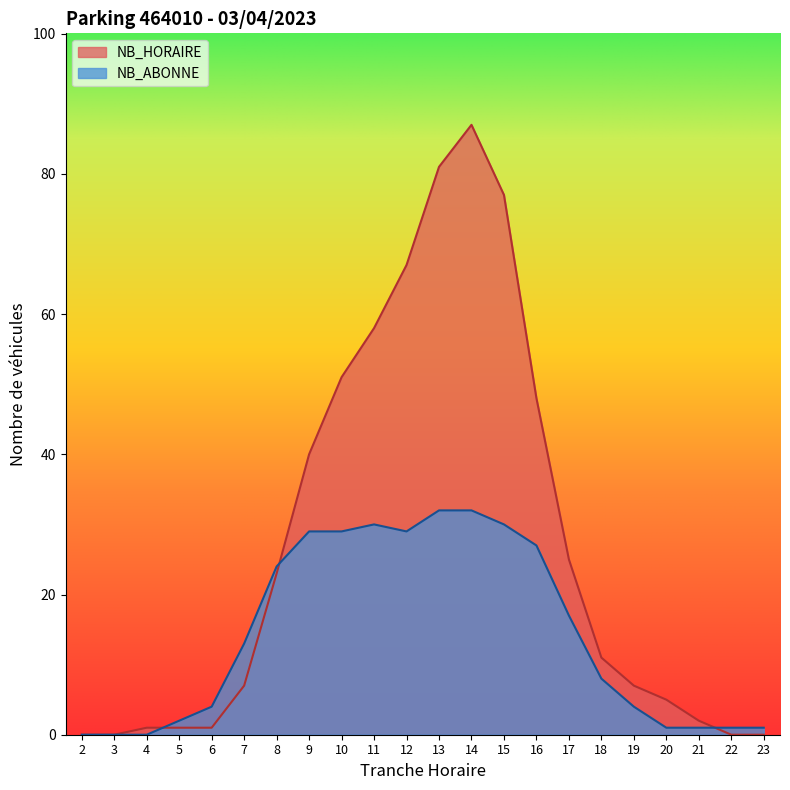

Reading right to left, what are all the values shown in this chart?

NB_HORAIRE: 0	0	2	5	7	11	25	48	77	87	81	67	58	51	40	23	7	1	1	1	0	0
NB_ABONNE: 1	1	1	1	4	8	17	27	30	32	32	29	30	29	29	24	13	4	2	0	0	0